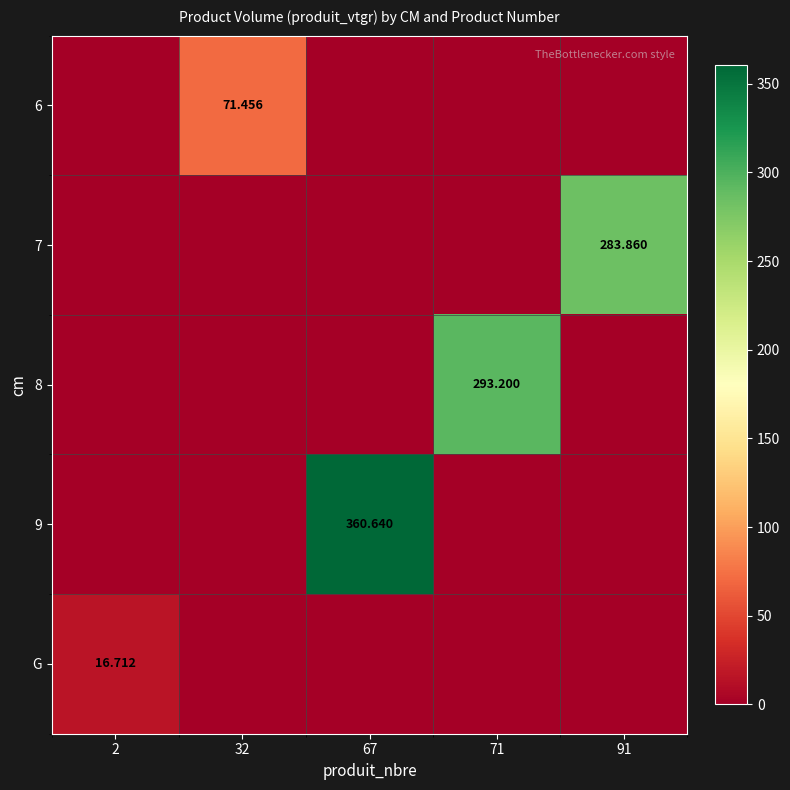

Is the value of 6 at 32 greater than the value of 8 at 71?

No